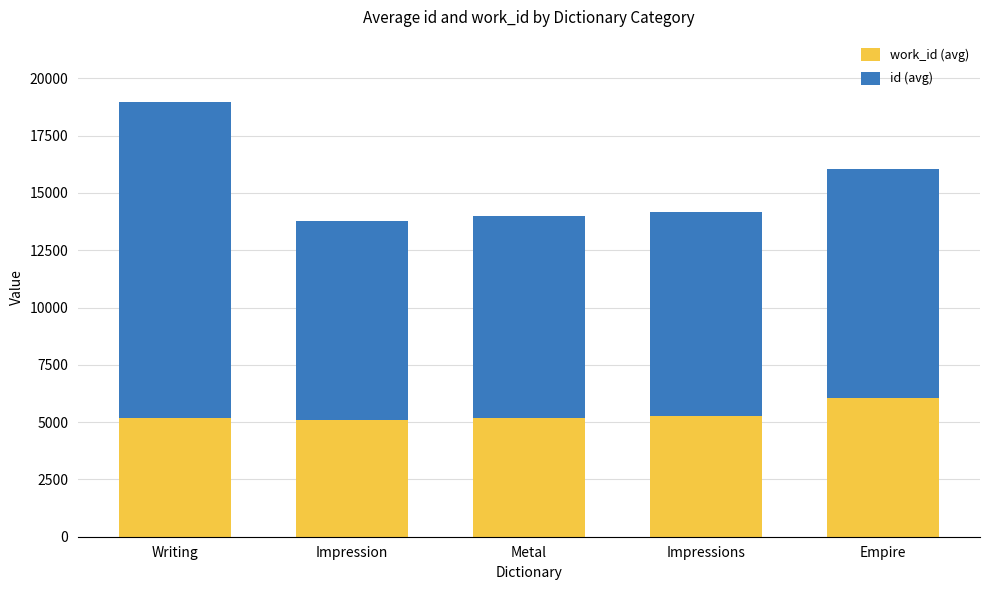

At which category is the sum across all series the highest?

Writing